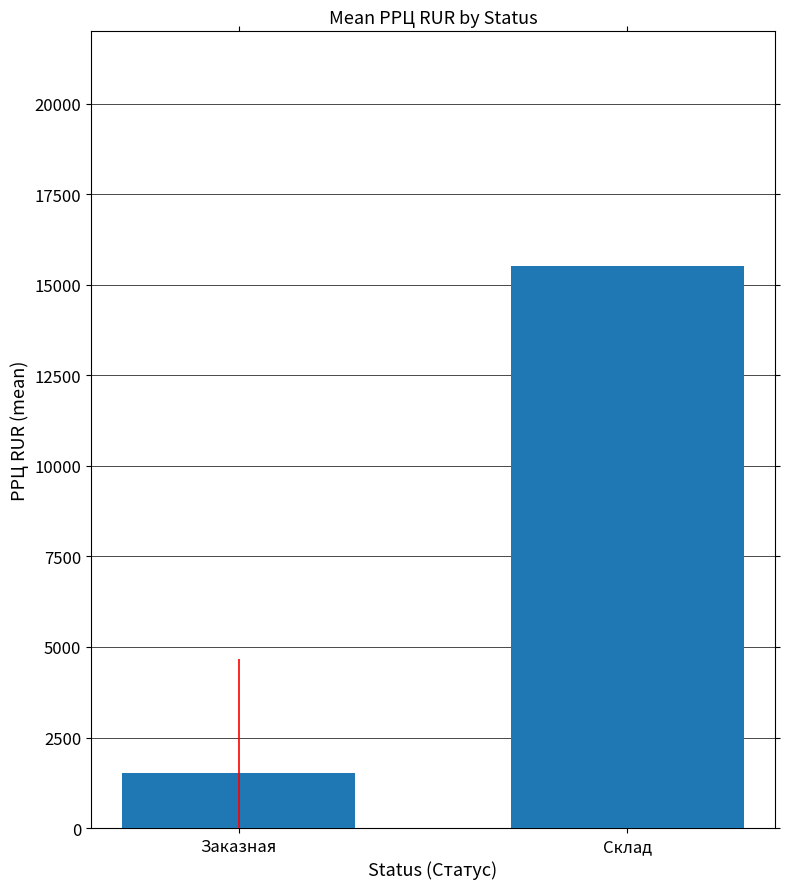

Between Заказная and Склад, which is larger?

Склад